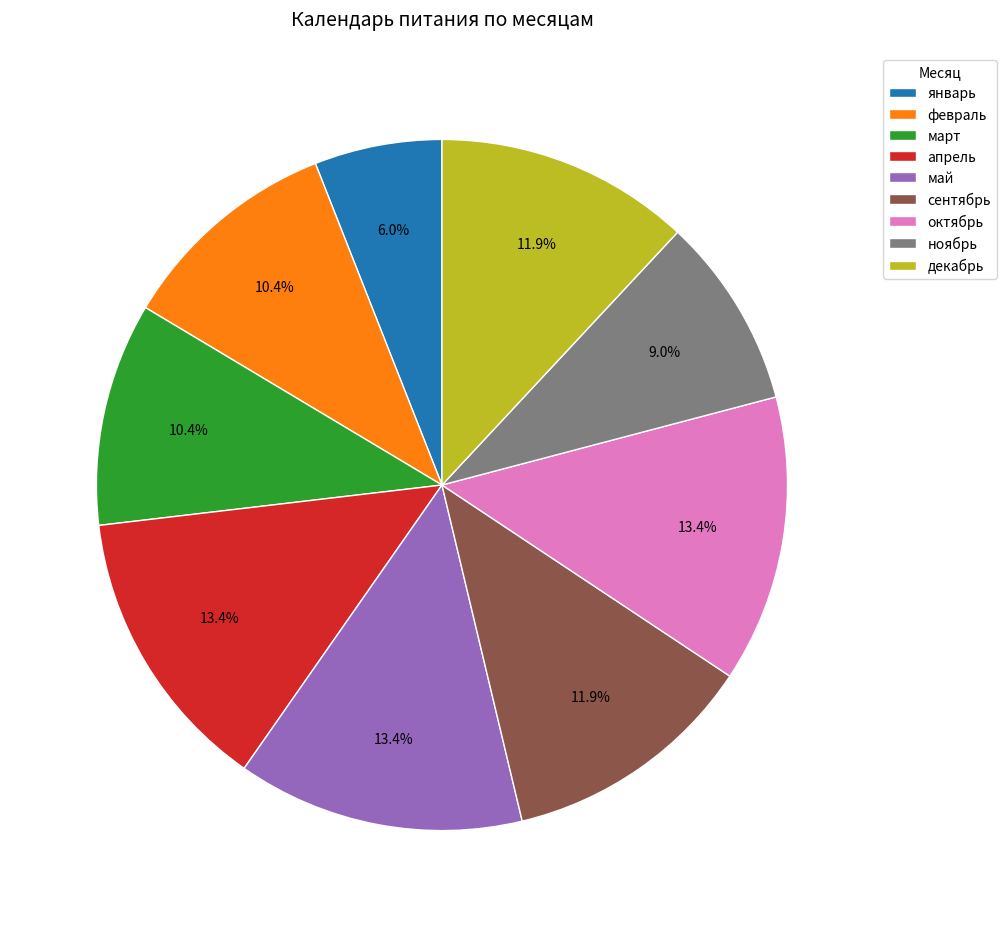

Count the number of slices in the pie.

9